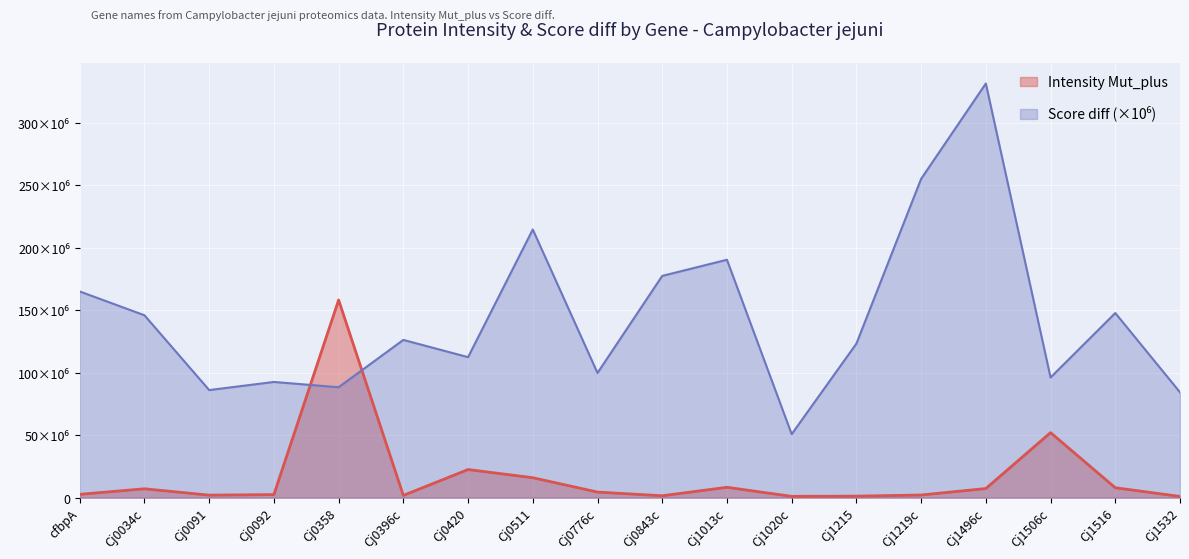

At which category does Score diff reach its first local valley?

Cj0091